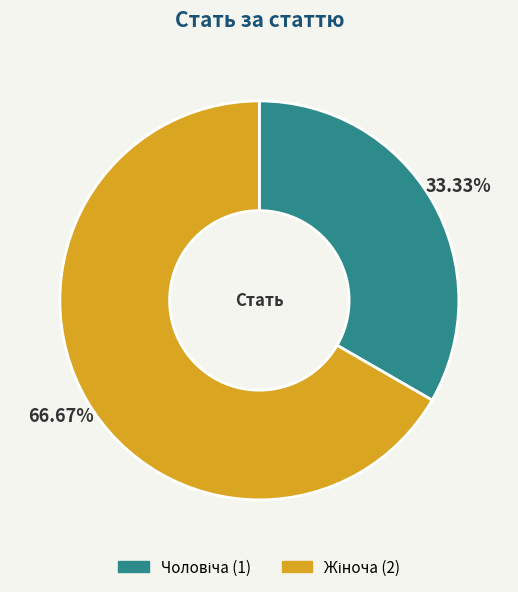

Is there any slice that represents more than half of the pie?

Yes